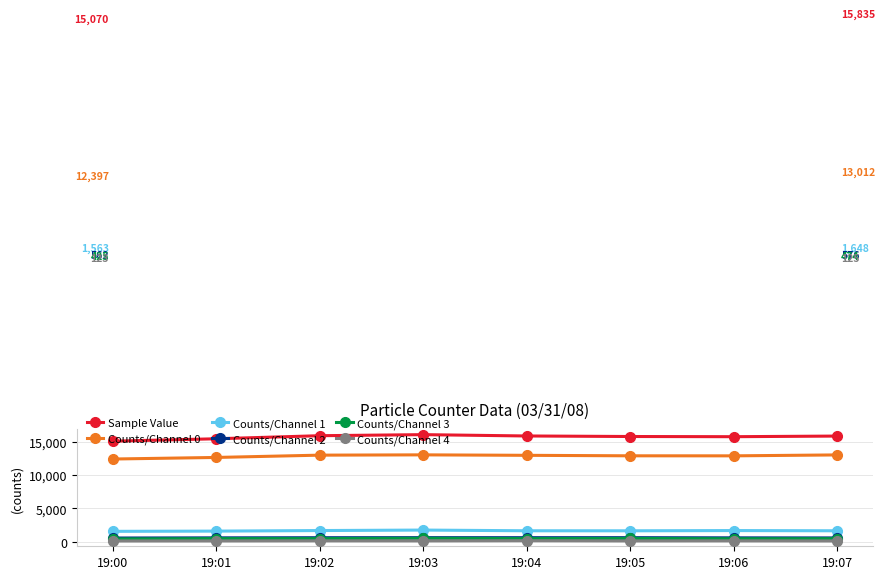

What value does the Counts/Channel 1 series have at 19:04, to the nearest 10?

1650